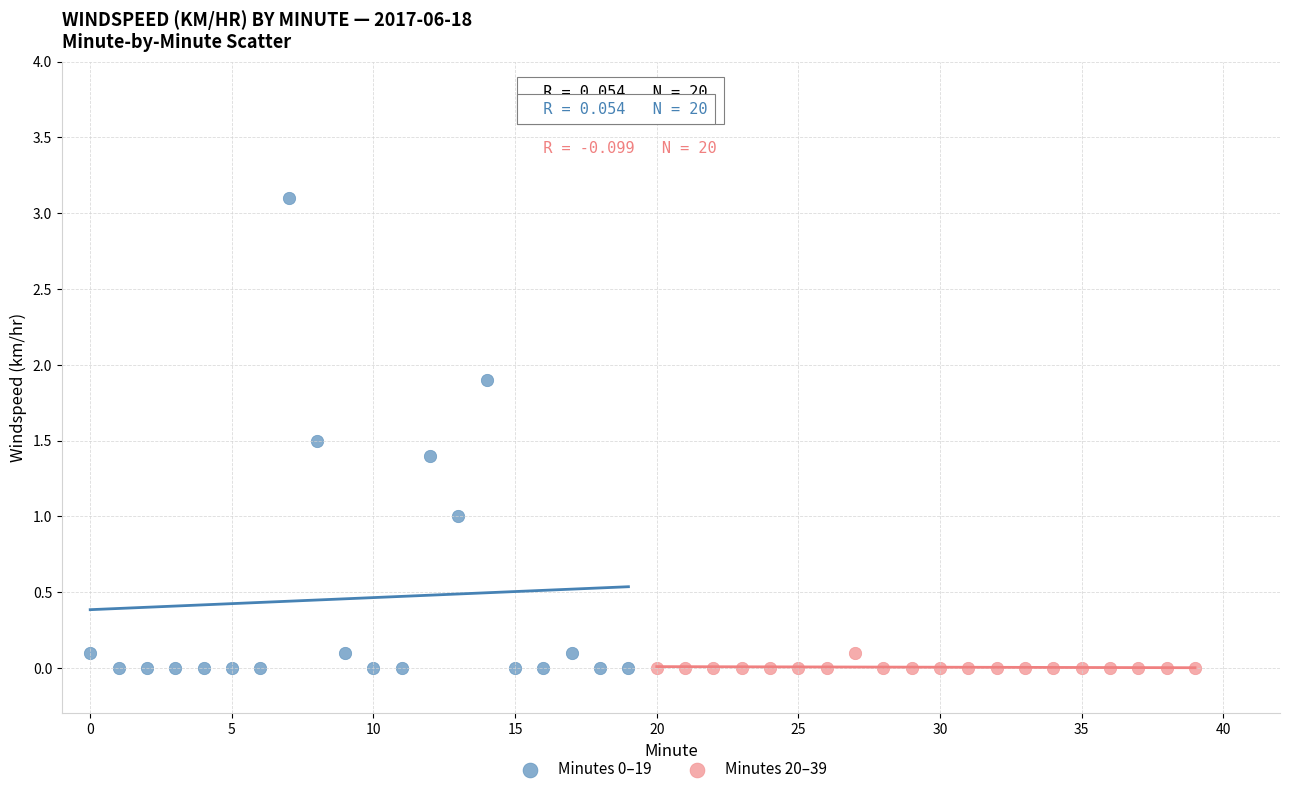

Which series contains the highest Y value?

Minutes 0–19